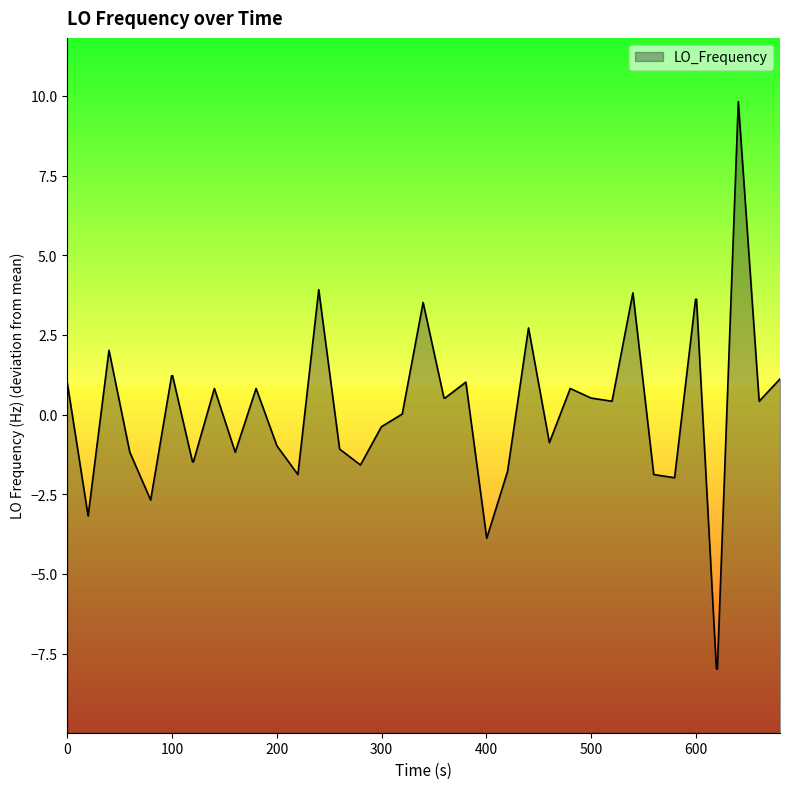

What is the difference between the maximum and minimum values?

17.8